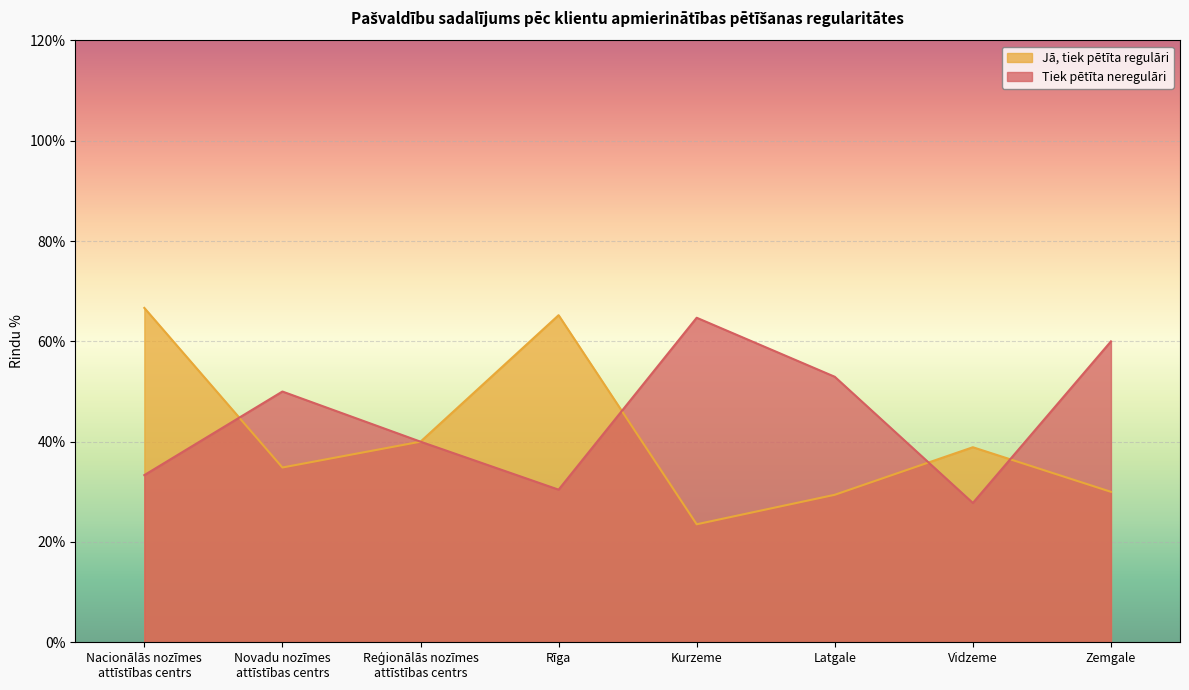

Which series changed the most between Rīga and Latgale?

Jā, tiek pētīta regulāri